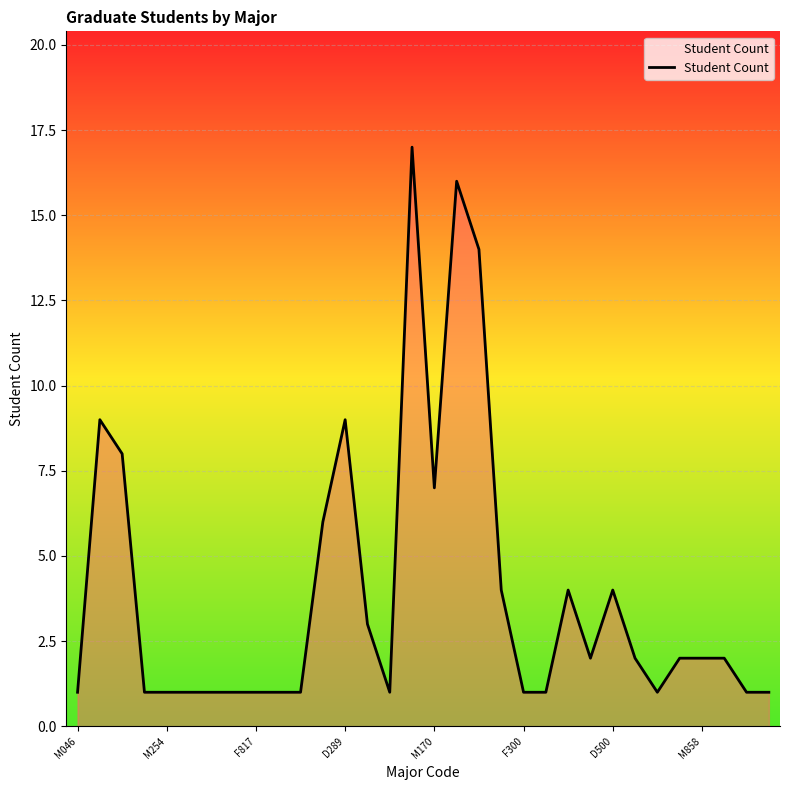

What is the difference between the maximum and minimum values?

16